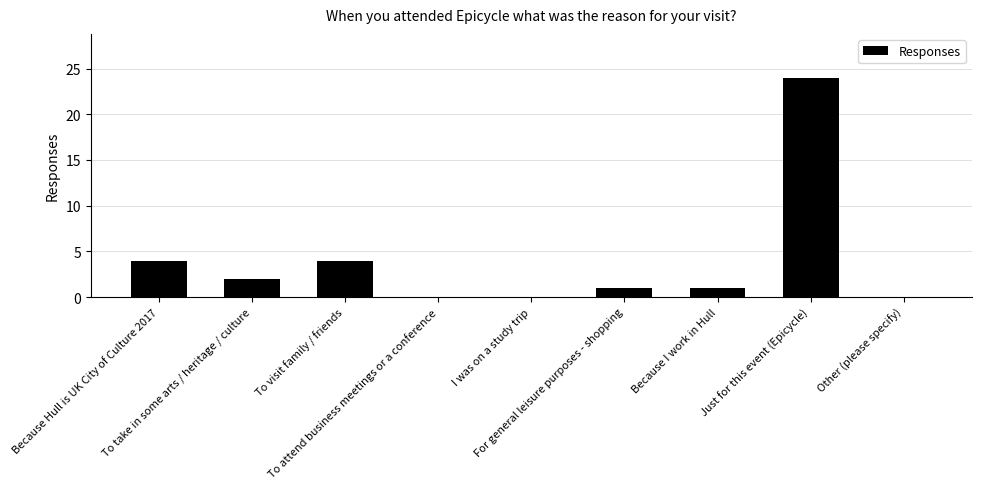

What is the sum of all values?

36